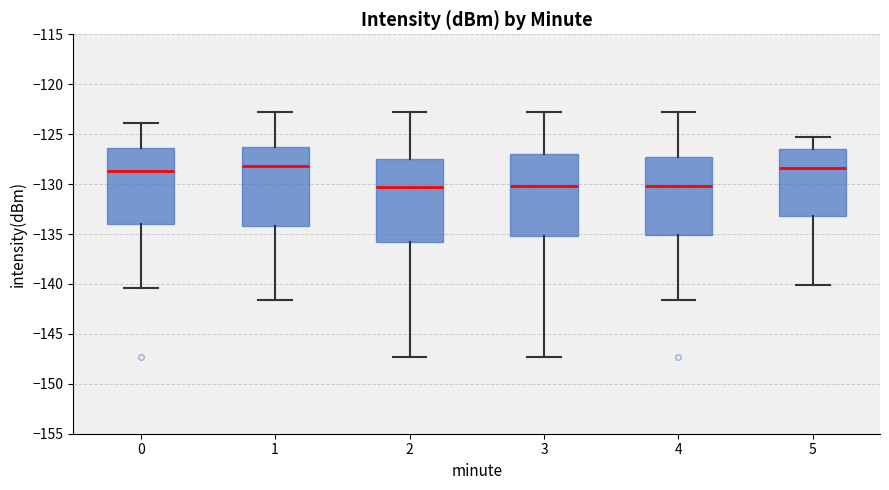

Reading left to right, transcribe this box plot: for each box, give where its median line is, the range the box spans, and where its two whiskers end, as read against the y-axis. The values are not printed on the chart, so give them approximately, as read against the axis.

0: median -128.5, box -134.0 to -126.5, whiskers -140.5 to -124.0
1: median -128.0, box -134.0 to -126.5, whiskers -141.5 to -123.0
2: median -130.5, box -136.0 to -127.5, whiskers -147.5 to -123.0
3: median -130.0, box -135.0 to -127.0, whiskers -147.5 to -123.0
4: median -130.0, box -135.0 to -127.5, whiskers -141.5 to -123.0
5: median -128.5, box -133.0 to -126.5, whiskers -140.0 to -125.5